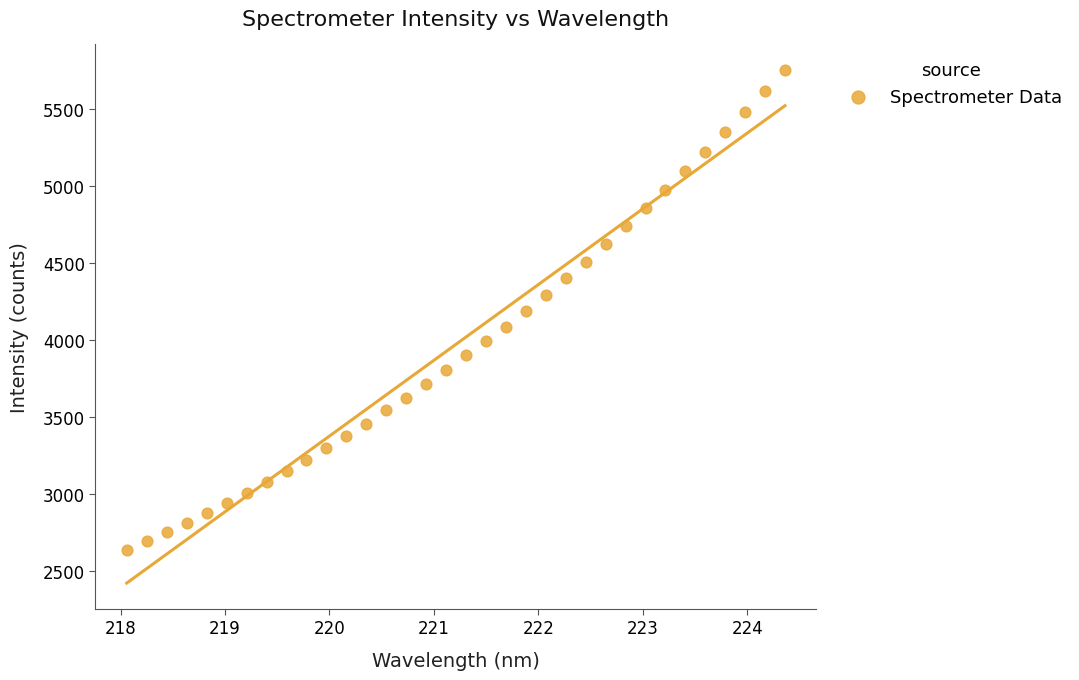

What is the range of Y values (max minus min)?

3115.2